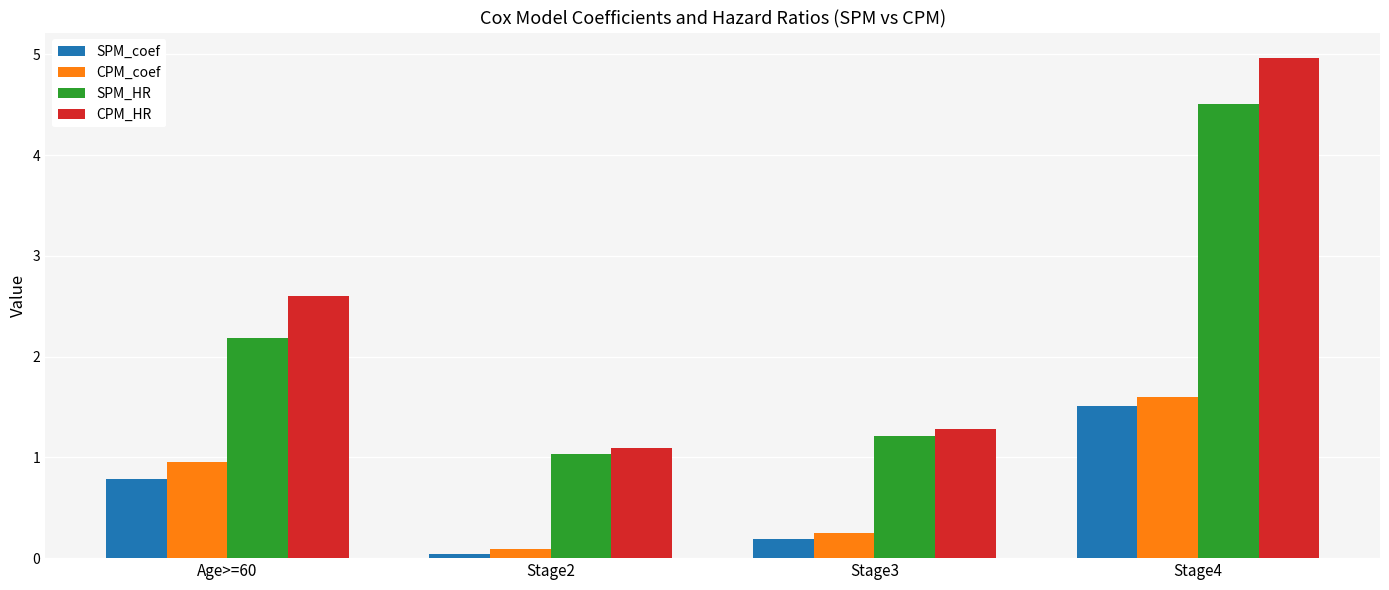

Between Stage2 and Stage4, which series saw the biggest shift?

CPM_HR